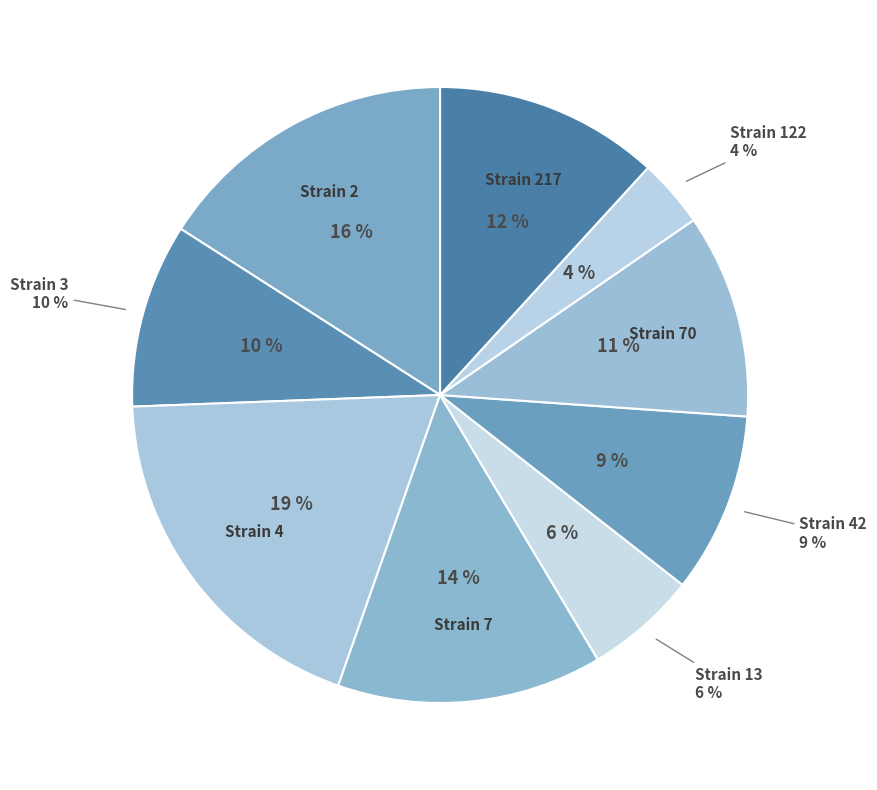

True or false: 42 accounts for 9% of the total.

True